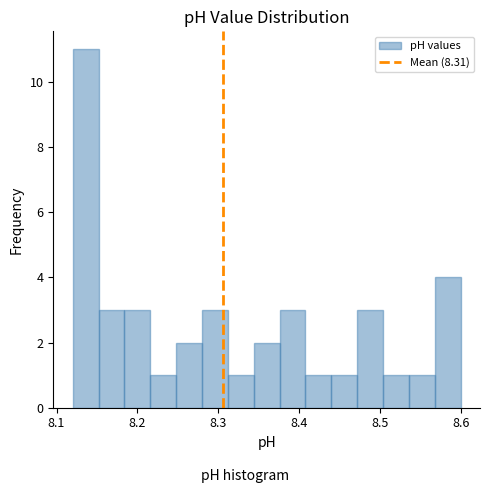

Around what value on the x-axis is the tallest bar? Give the approximate position of its centre, as read against the axis.

8.14